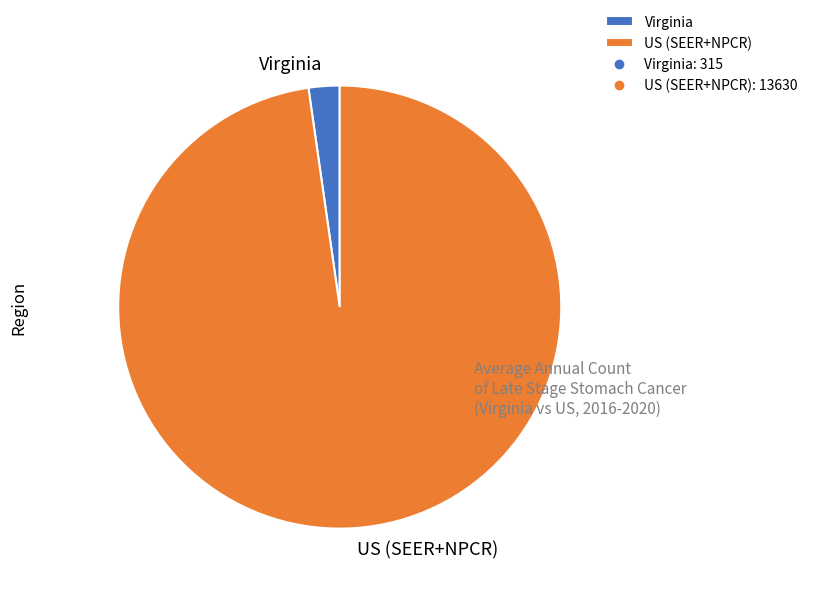

What is the smallest slice in the pie chart?

Virginia